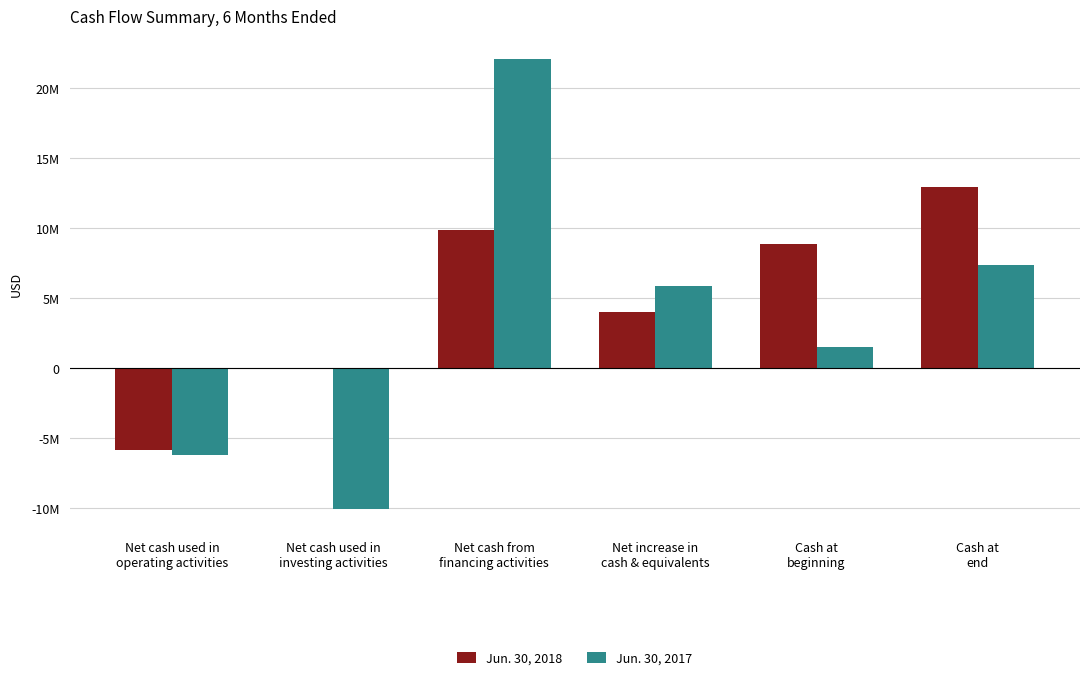

Which series changed the most between Net cash used in
operating activities and Cash at
end?

Jun. 30, 2018